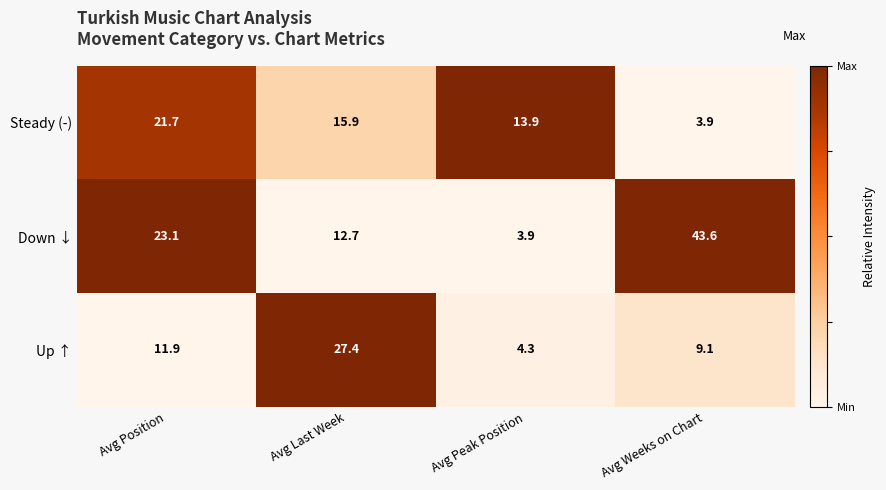

Reading left to right, list all the values displayed in this chart.

Steady (-): 21.7	15.9	13.9	3.9
Down ↓: 23.1	12.7	3.9	43.6
Up ↑: 11.9	27.4	4.3	9.1